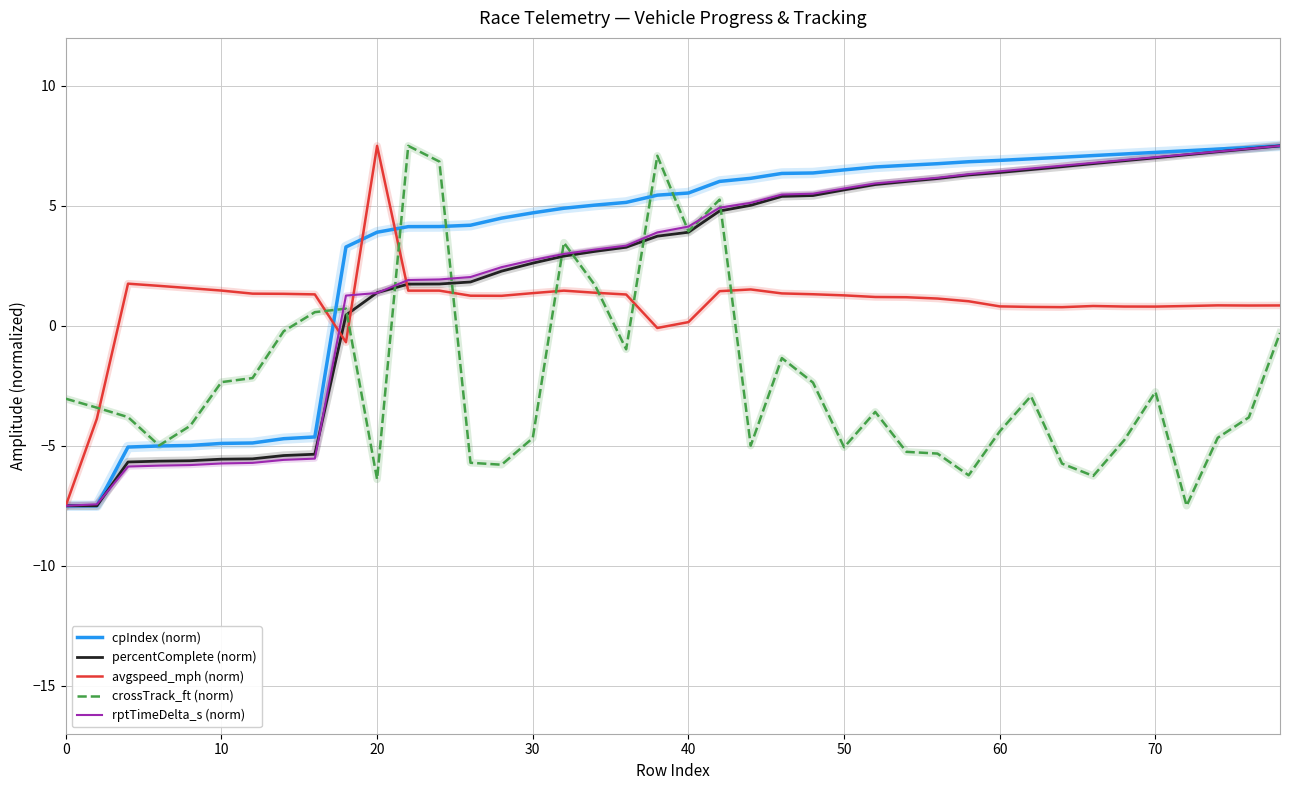

What is the minimum value shown in the chart?

-7.5